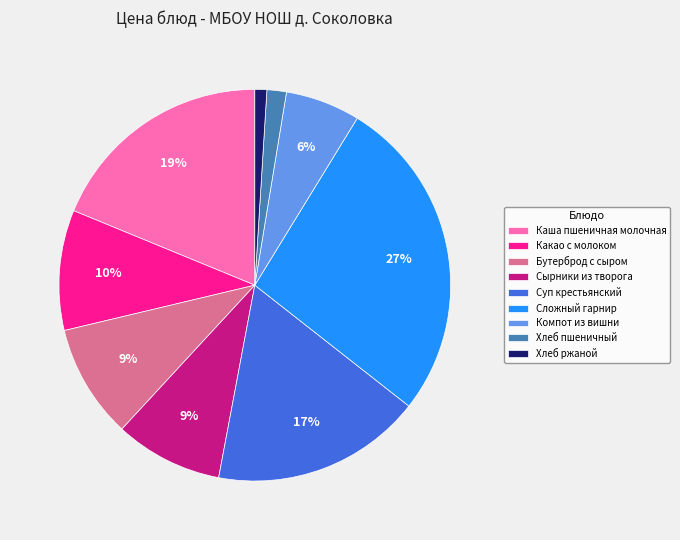

What percentage is the Каша пшеничная молочная slice, to the nearest percent?

19%